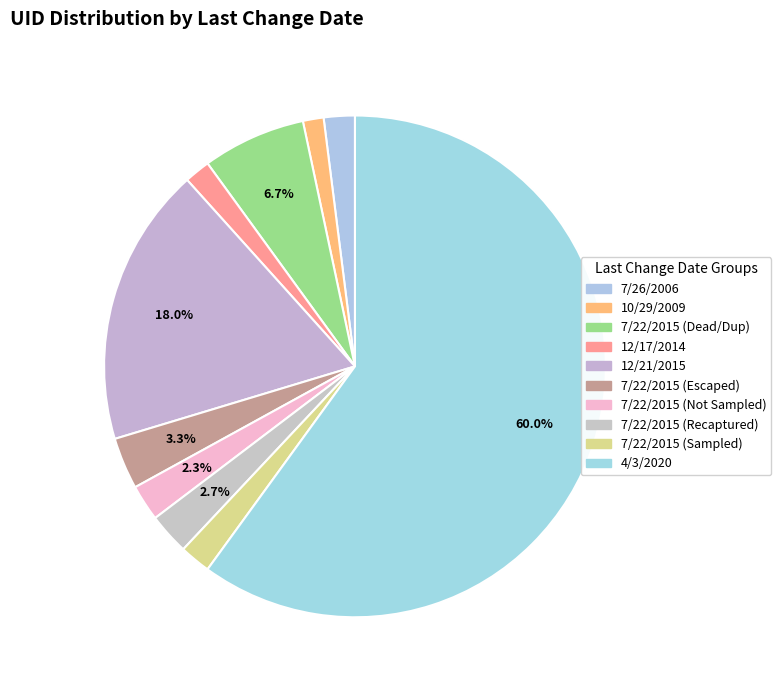

Count the number of slices in the pie.

10